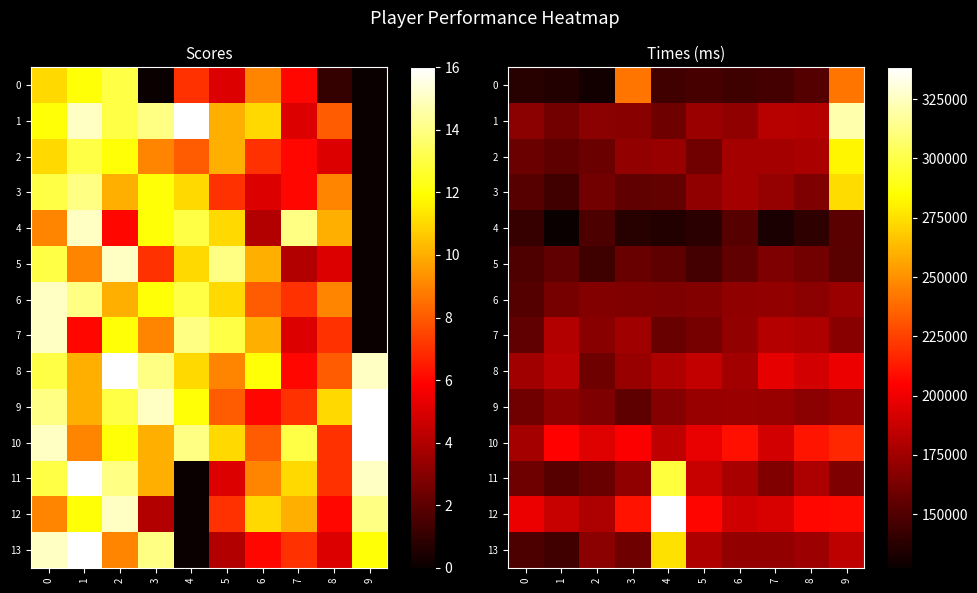

What is the difference between the second highest and minimum values in the row_4 series?

24177